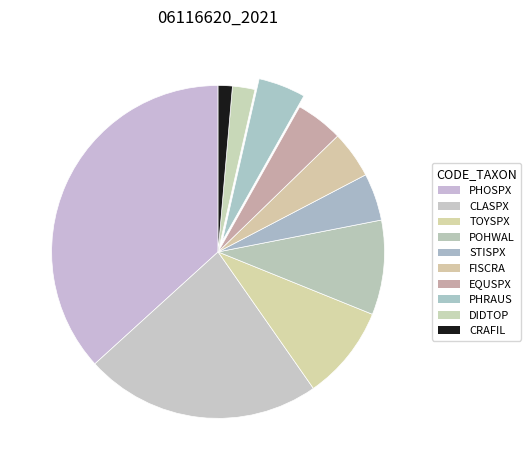

Count the number of slices in the pie.

10